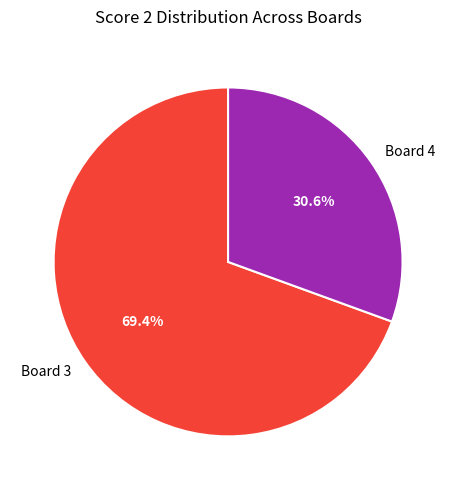

Combined, what portion of the pie is Board 4 and Board 3?

100.0%